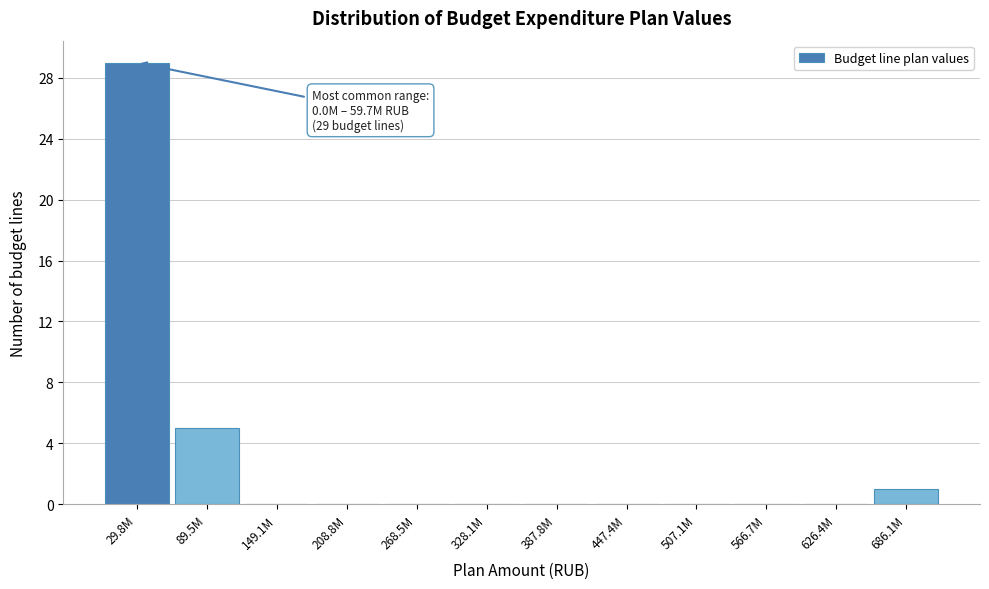

Reading left to right, extract all data points from this chart.

29.8M=29	89.5M=5	149.1M=0	208.8M=0	268.5M=0	328.1M=0	387.8M=0	447.4M=0	507.1M=0	566.7M=0	626.4M=0	686.1M=1